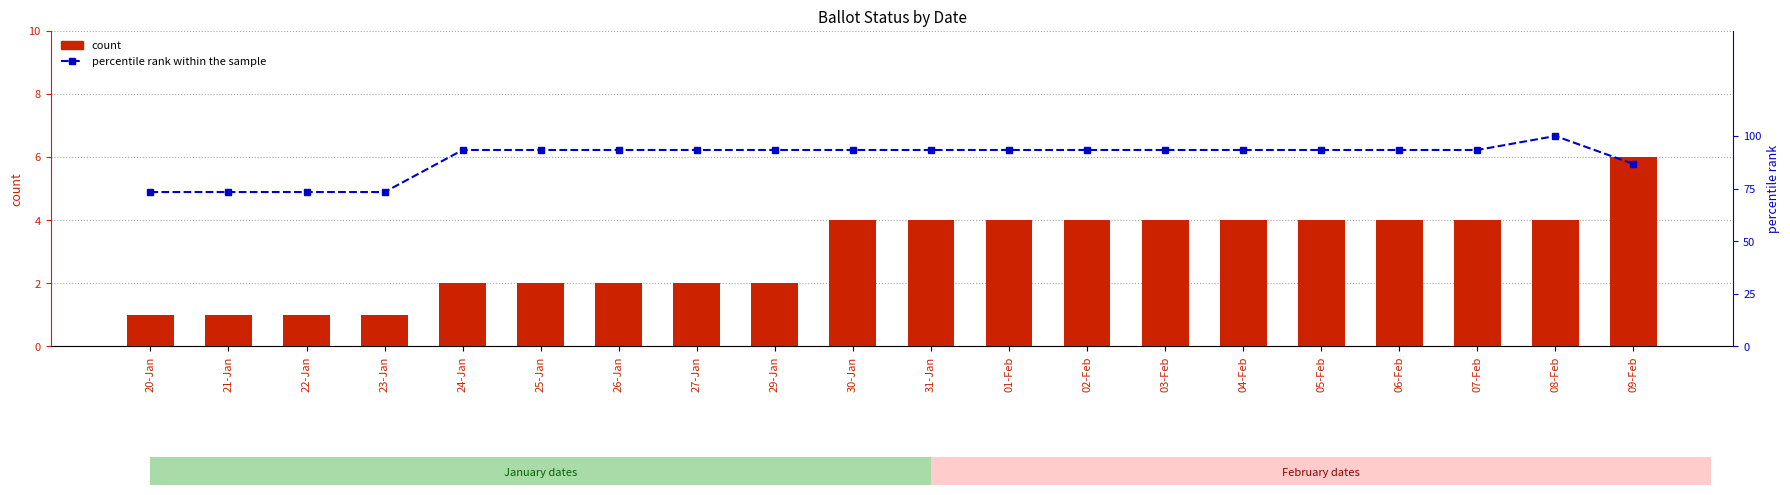

At which label does percentile rank within the sample first exceed 93?

24-Jan